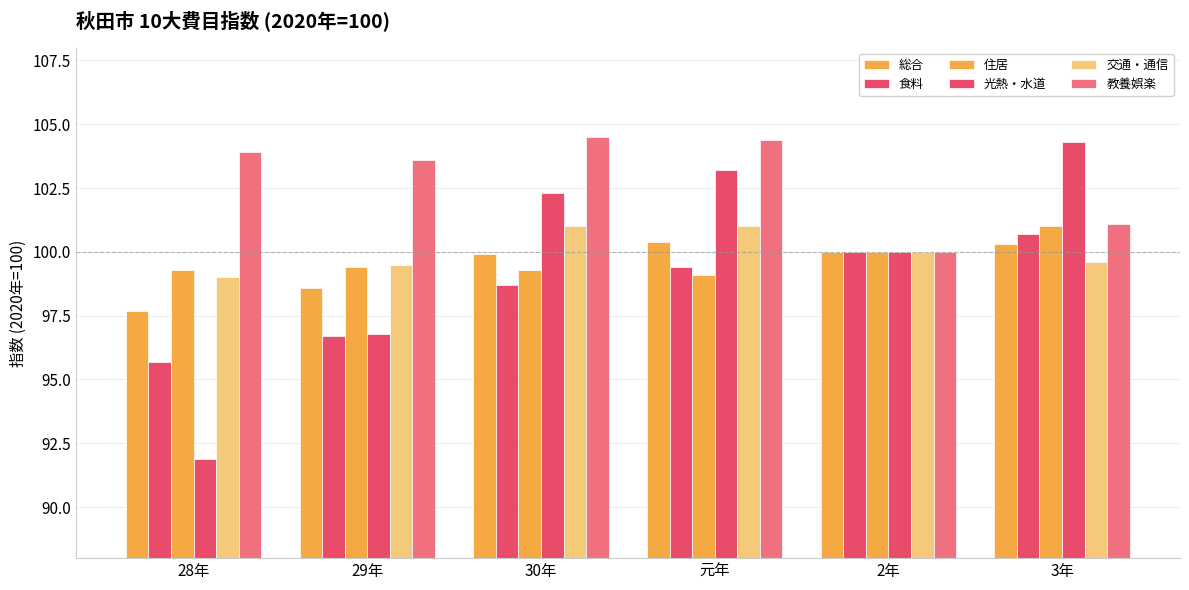

Does the chart contain stacked bars?

No